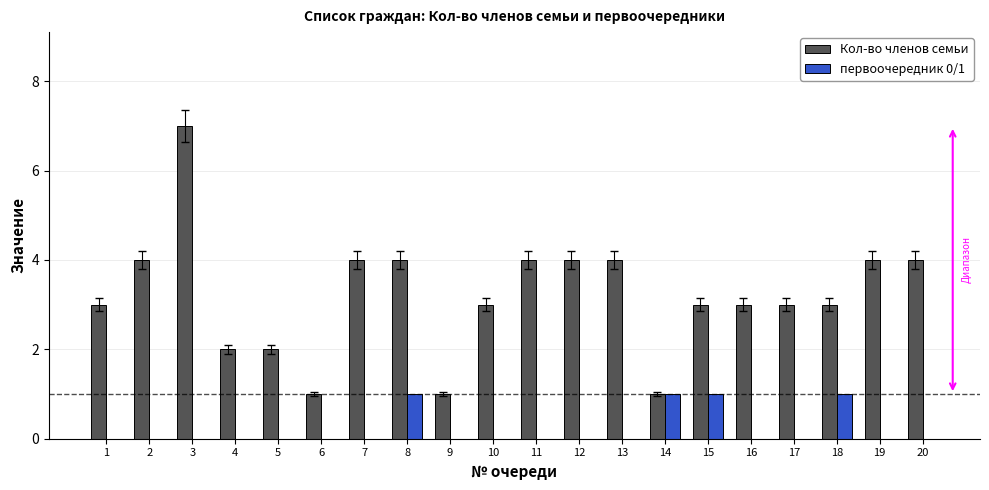

How many groups of bars are there?

20